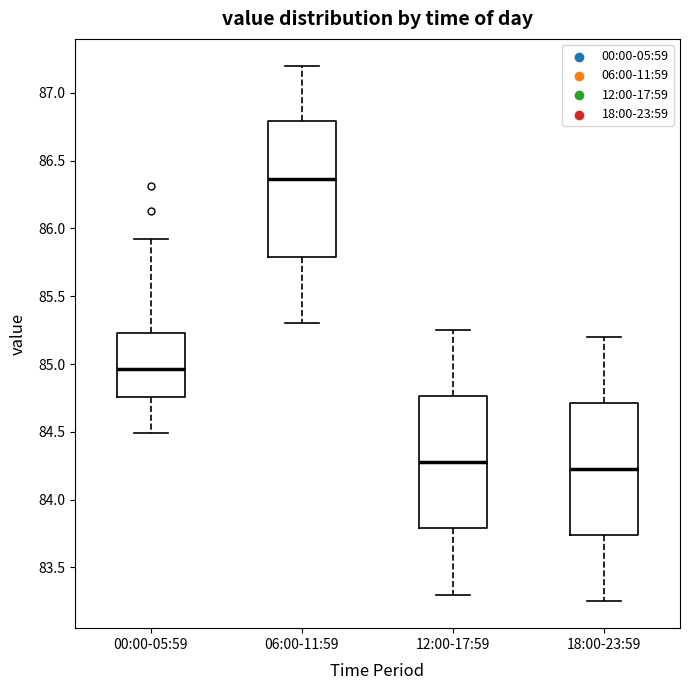

Reading left to right, transcribe this box plot: for each box, give where its median line is, the range the box spans, and where its two whiskers end, as read against the y-axis. The values are not printed on the chart, so give them approximately, as read against the axis.

00:00-05:59: median 84.95, box 84.75 to 85.25, whiskers 84.50 to 85.90
06:00-11:59: median 86.35, box 85.80 to 86.80, whiskers 85.30 to 87.20
12:00-17:59: median 84.30, box 83.80 to 84.75, whiskers 83.30 to 85.25
18:00-23:59: median 84.25, box 83.75 to 84.70, whiskers 83.25 to 85.20